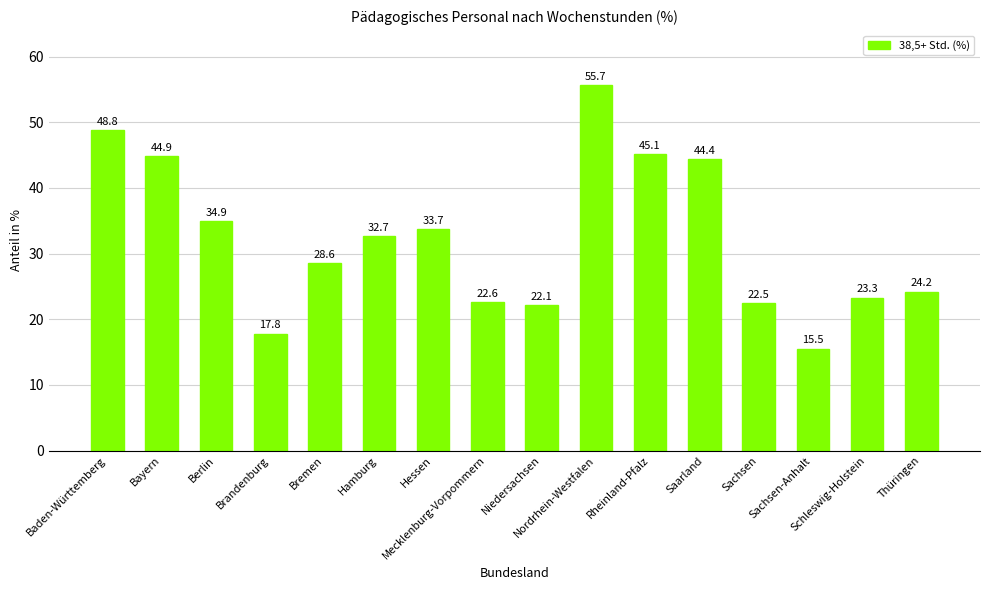

List the labels in order of value, largest first.

Nordrhein-Westfalen, Baden-Württemberg, Rheinland-Pfalz, Bayern, Saarland, Berlin, Hessen, Hamburg, Bremen, Thüringen, Schleswig-Holstein, Mecklenburg-Vorpommern, Sachsen, Niedersachsen, Brandenburg, Sachsen-Anhalt